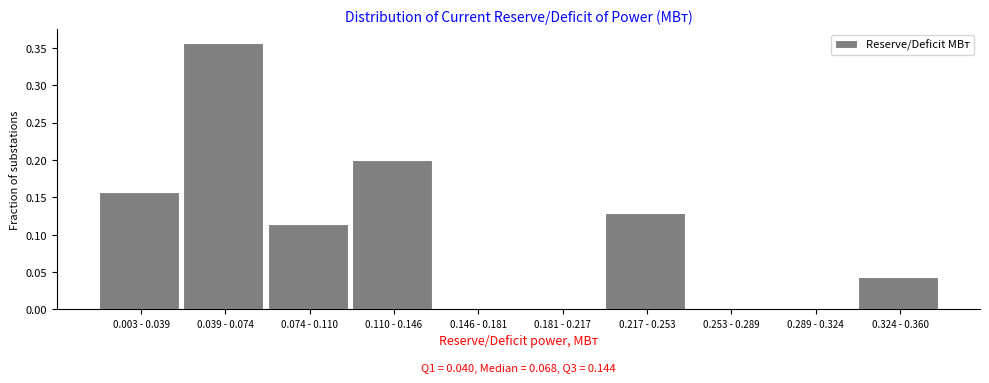

What is the sum of all values?

1.0